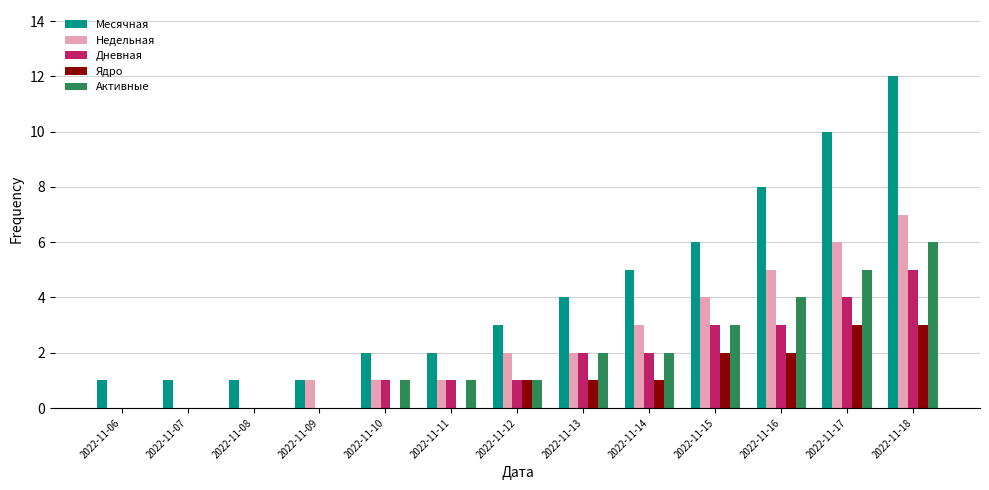

Is the value of Месячная at 2022-11-18 greater than the value of Дневная at 2022-11-15?

Yes